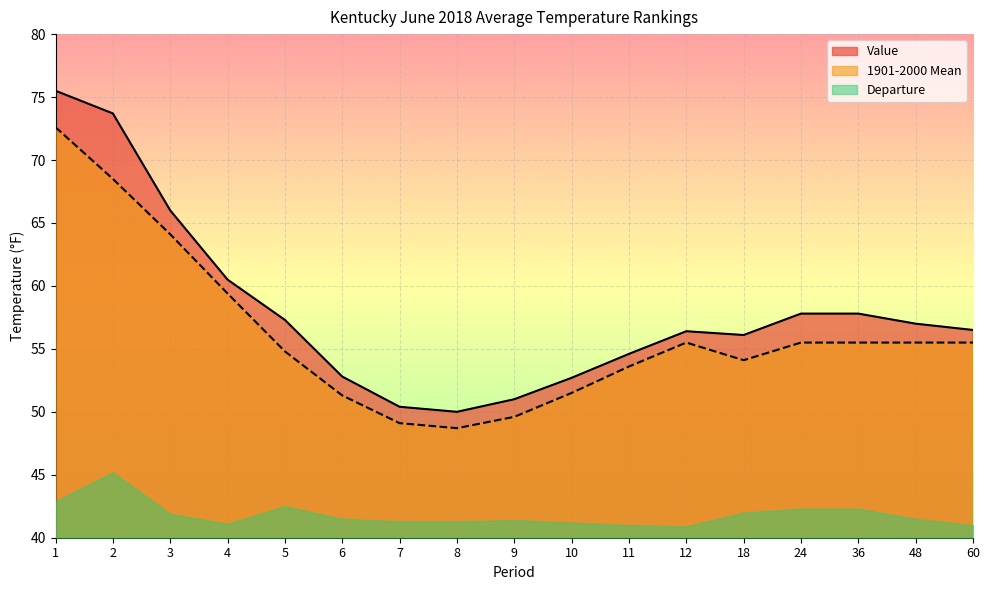

At how many categories does at least one series exceed 49?

17